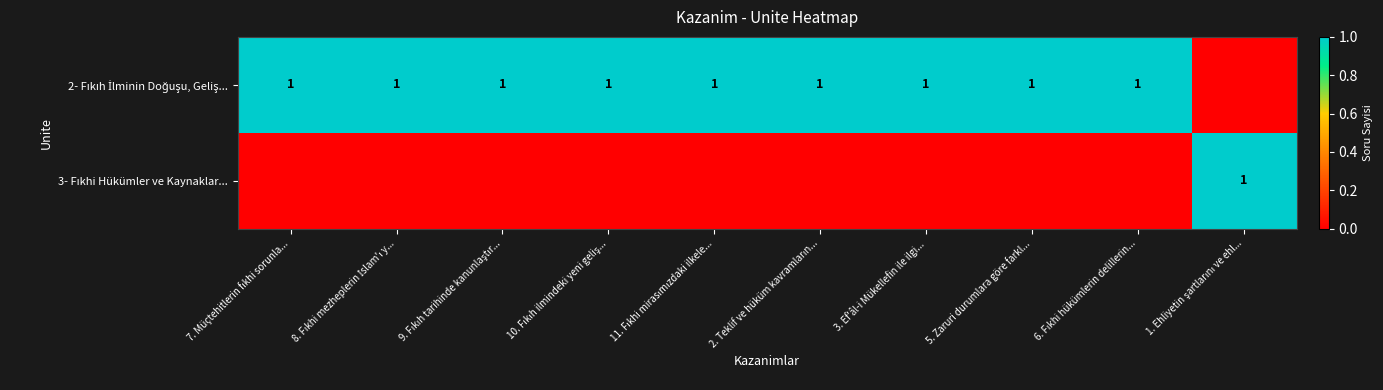

What is the total value across all series at 1. Ehliyetin şartlarını ve ehl...?

1